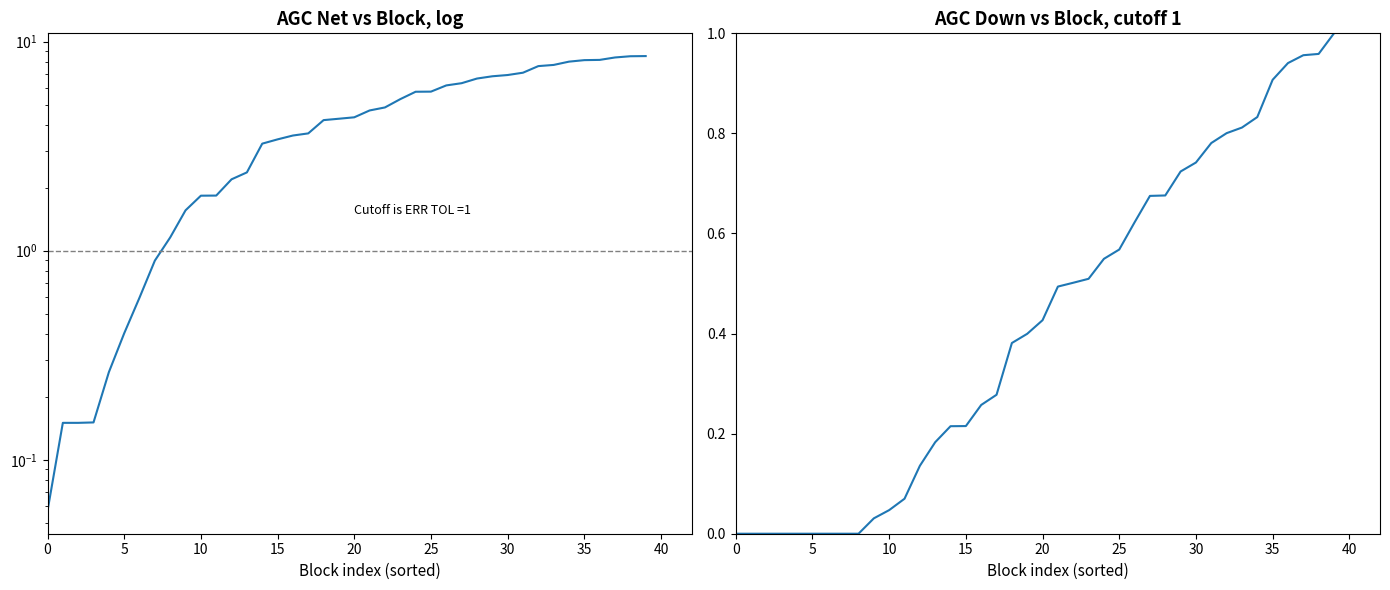

Is it true that AGC Net equals 8.5 at 39?

True